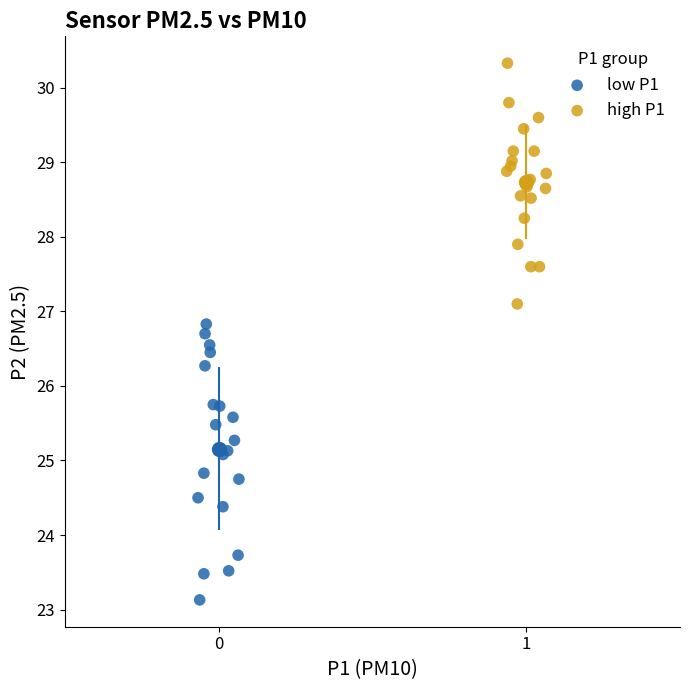

Which series has the widest spread of Y values?

low P1